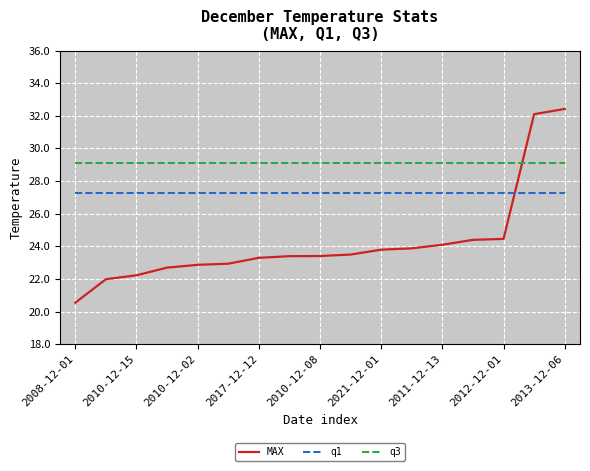

What is the difference between the second highest and second lowest values in the MAX series?

10.1